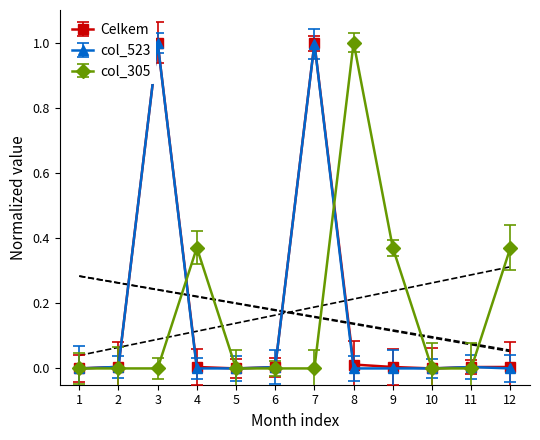

True or false: col_23 (523) has a value of 0.0 at 11.

False